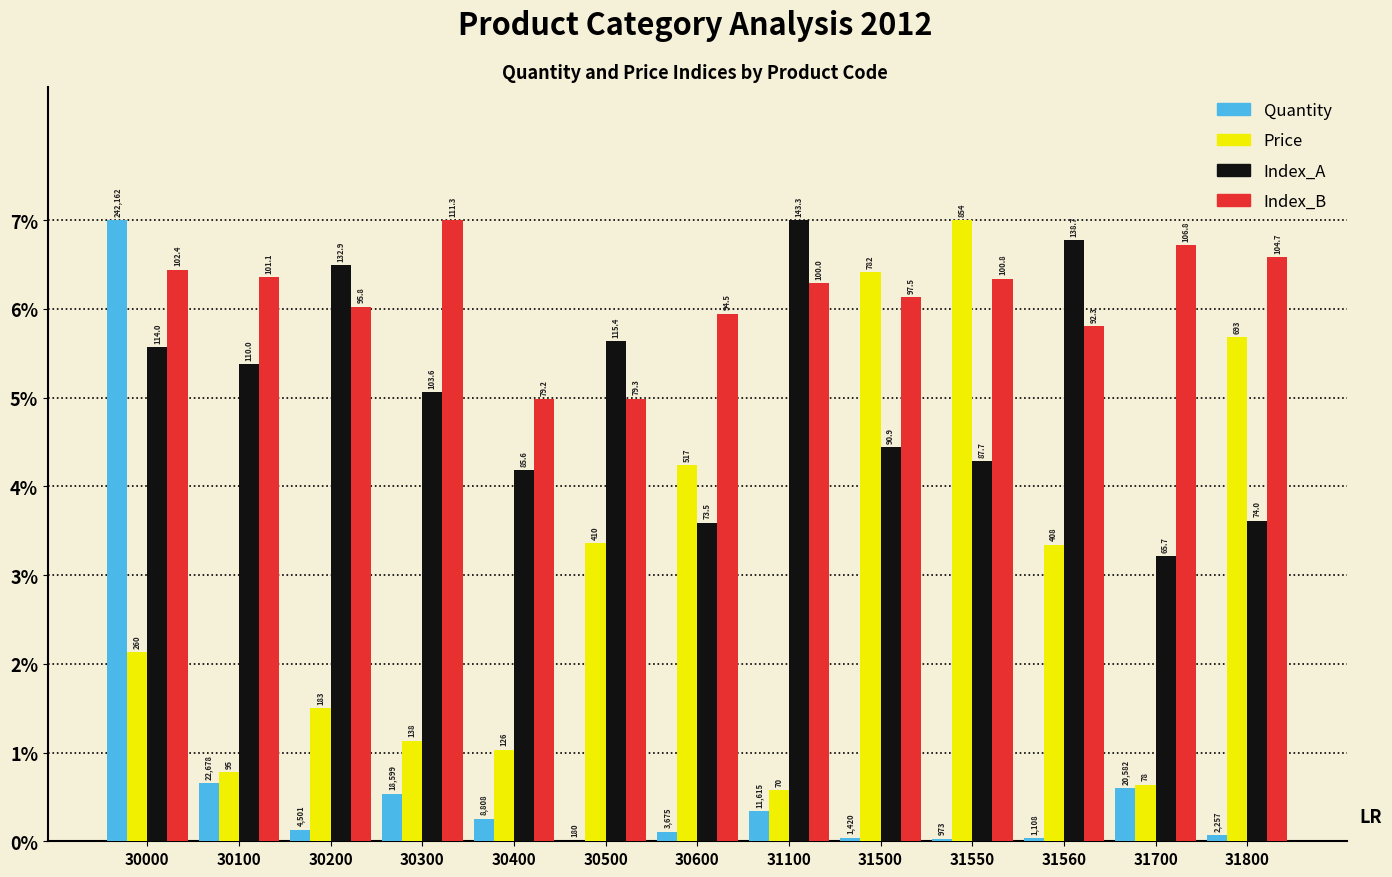

Which series has the largest range (max minus min)?

Quantity